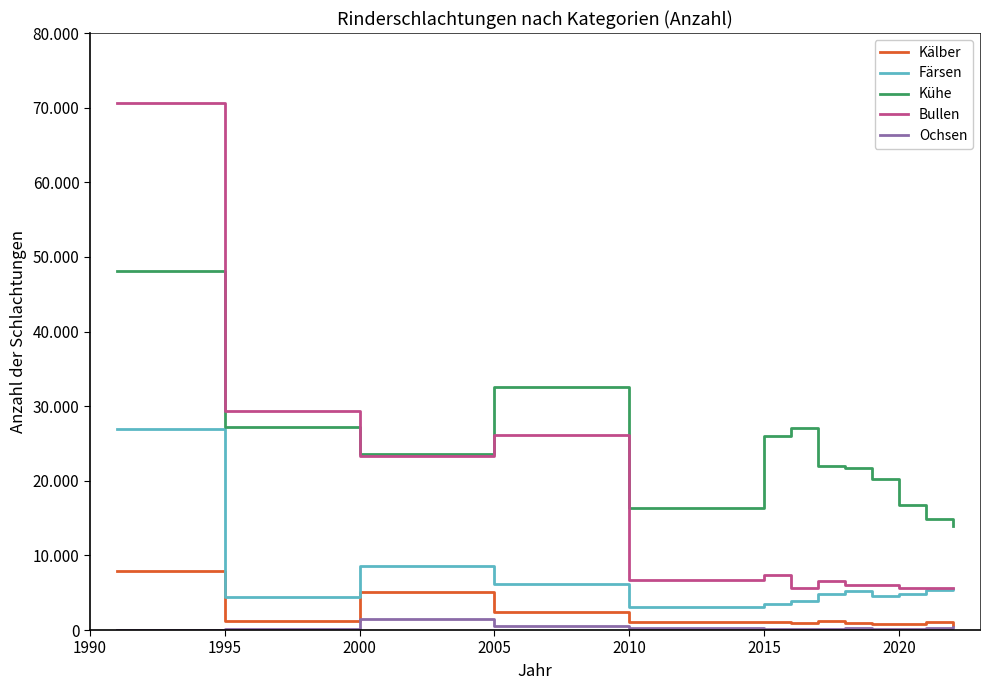

How many interior local peaks does the Kühe series have?

2